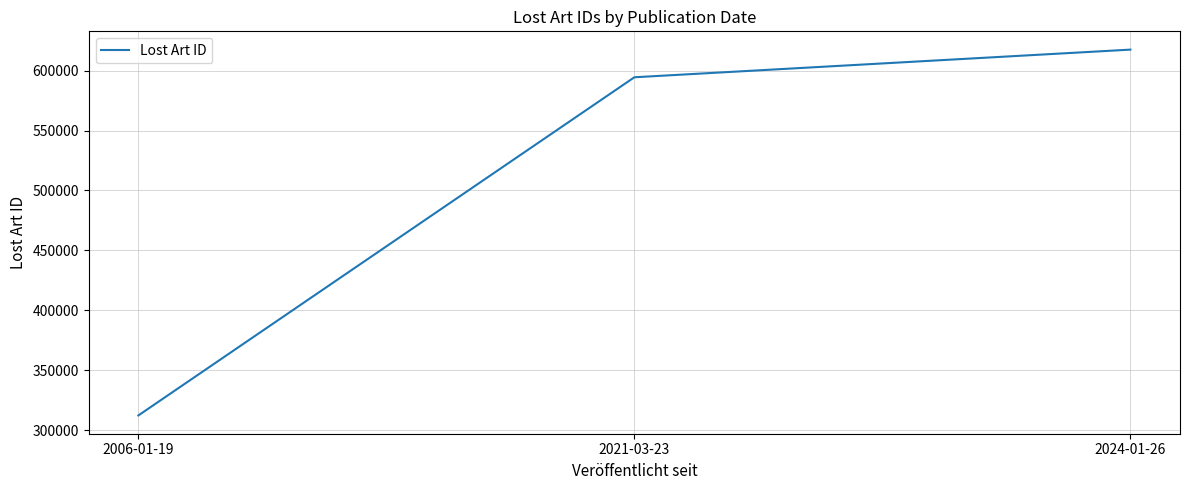

Does the chart display data point markers on the line(s)?

No